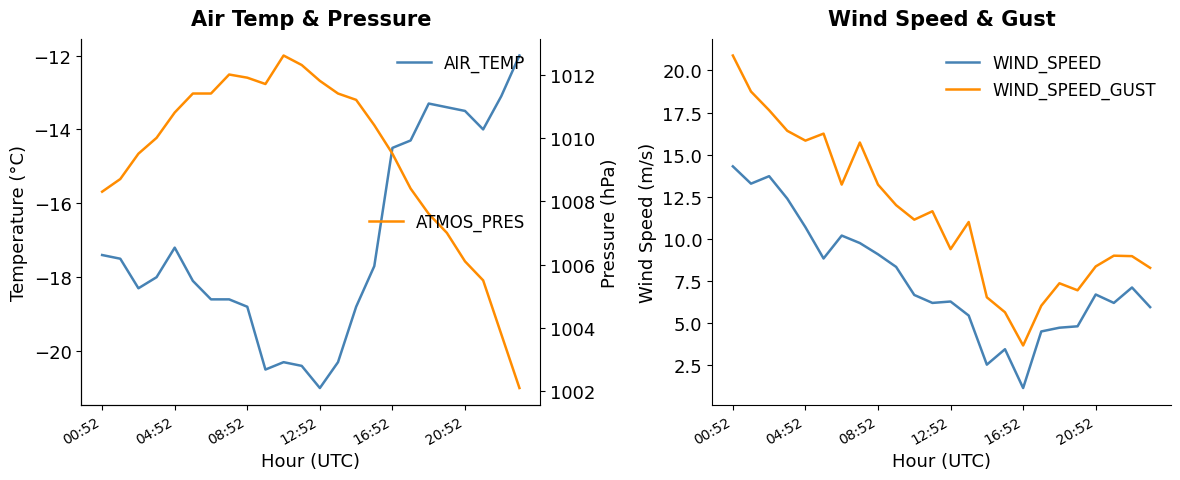

Which series has the largest range (max minus min)?

WIND_SPEED_GUST